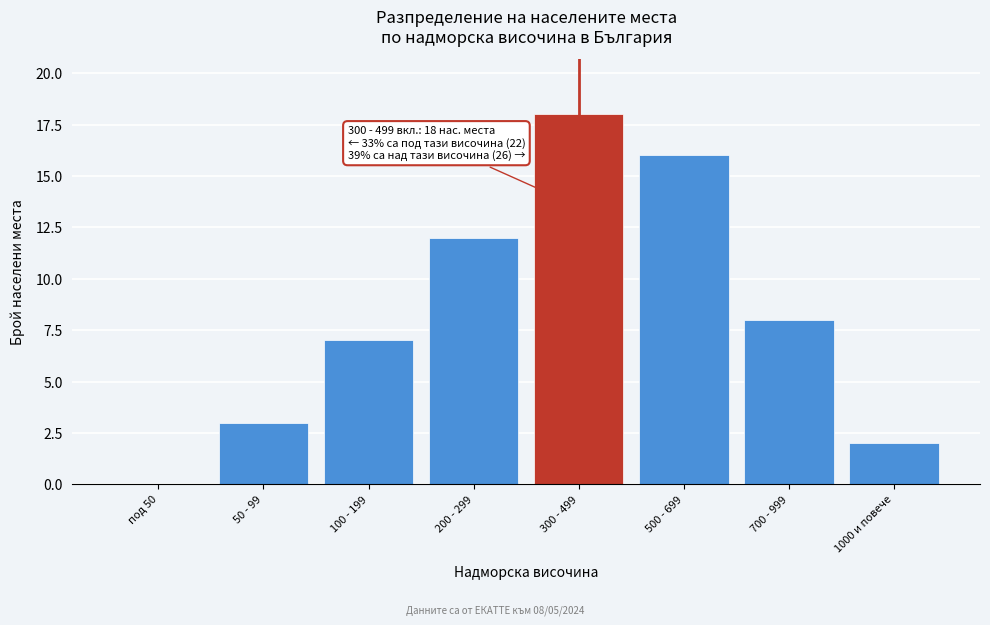

Reading left to right, transcribe all the data shown in this chart.

под 50=0	50 - 99=3	100 - 199=7	200 - 299=12	300 - 499=18	500 - 699=16	700 - 999=8	1000 и повече=2